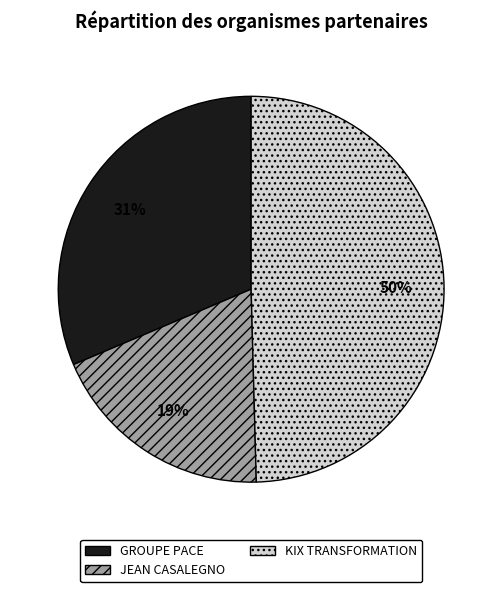

Which has a higher value, KIX TRANSFORMATION or GROUPE PACE?

KIX TRANSFORMATION